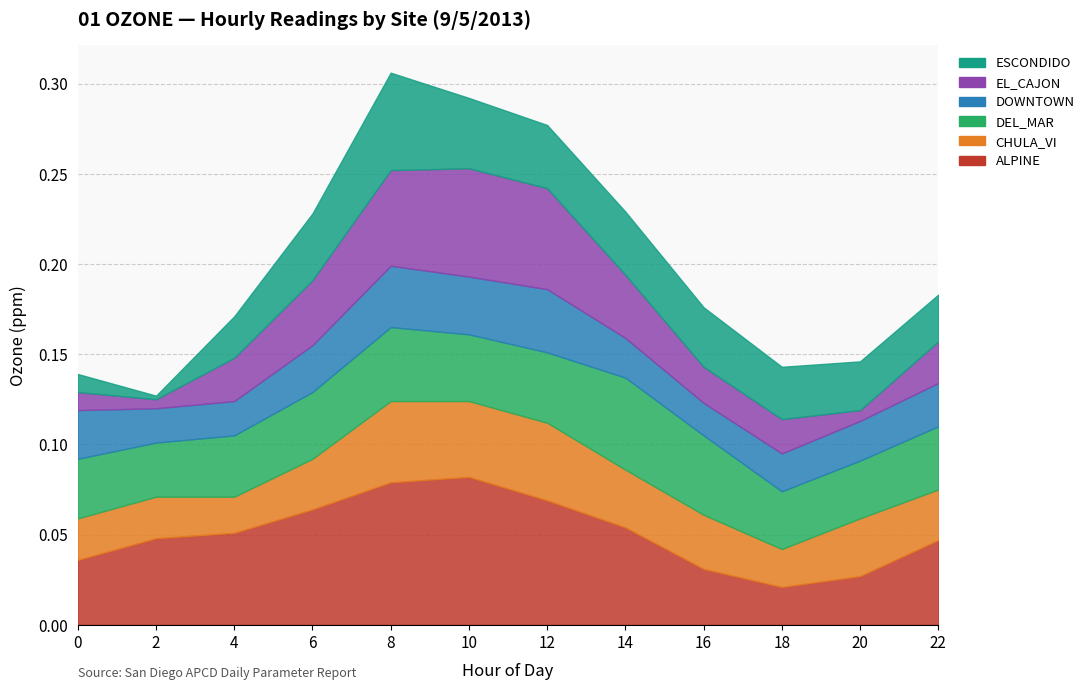

How many intersections are there between DEL_MAR and ALPINE?

2